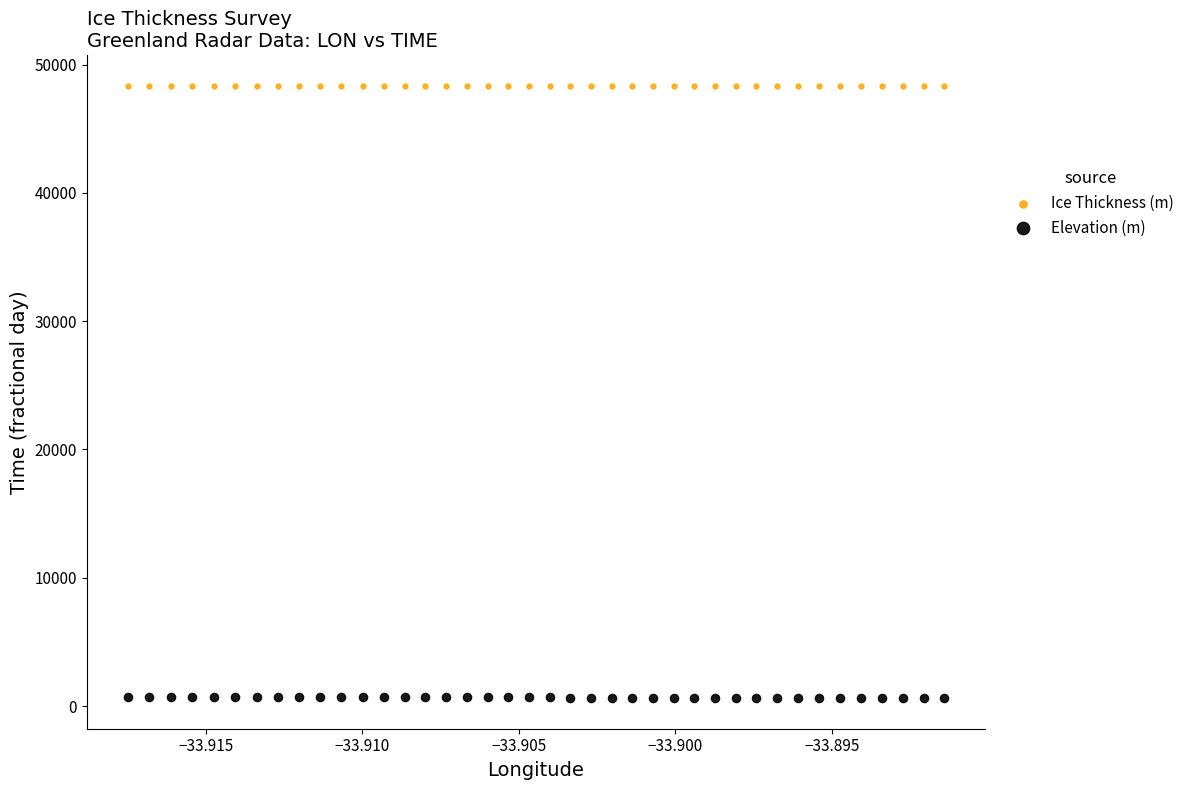

Which series contains the highest Y value?

Ice Thickness (m)